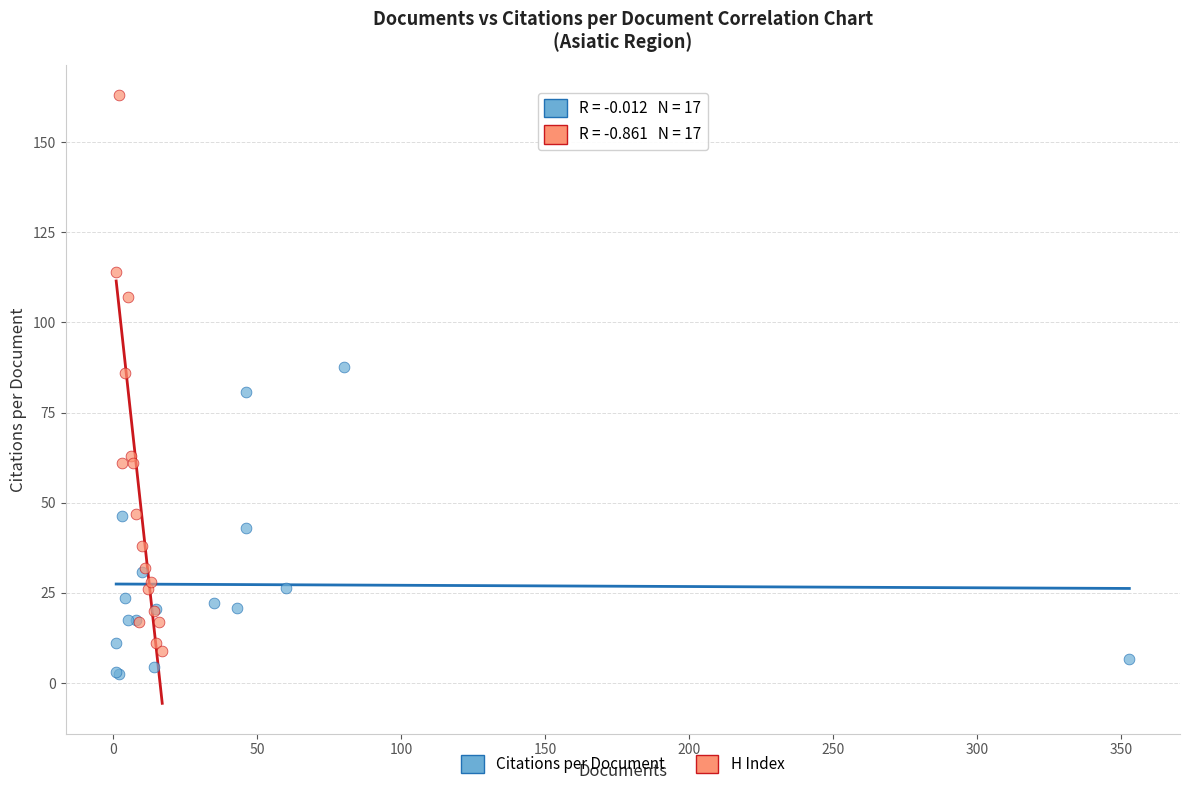

What are all the series names shown in the legend?

Citations per Document, H Index